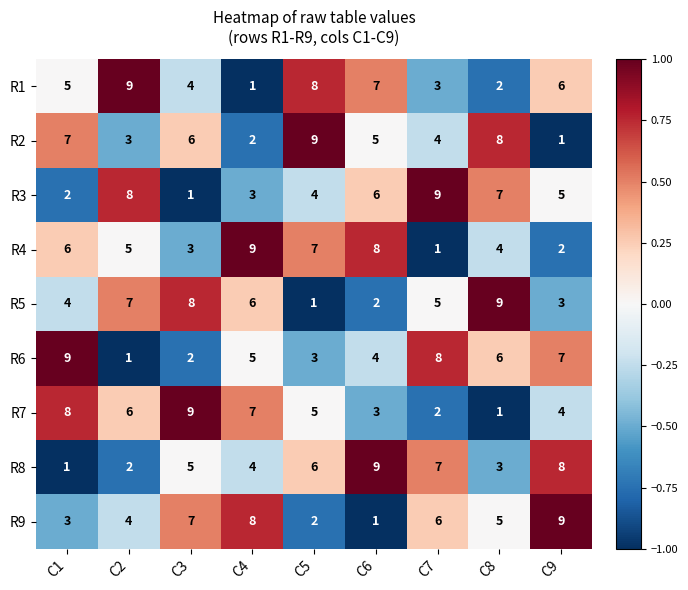

The R1 series shows 1 at C4. True or false?

True